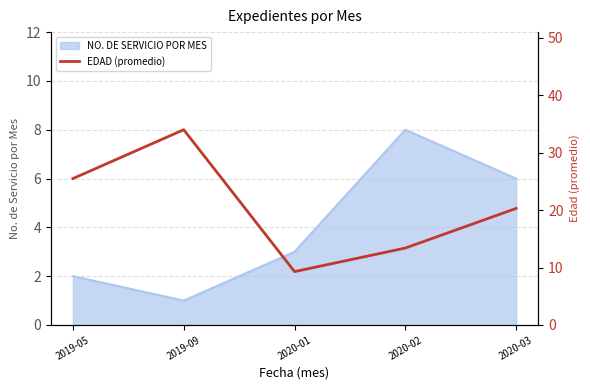

How many lines are shown in the chart?

1